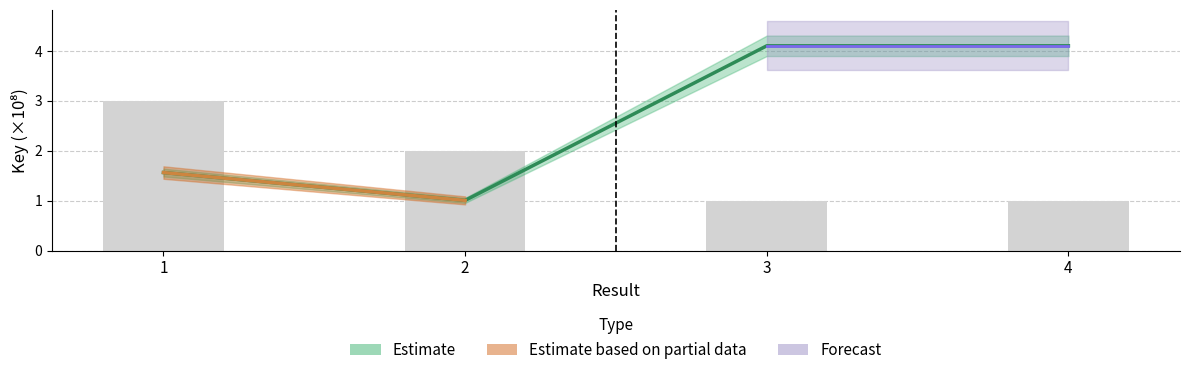

How many values exceed 4?

2